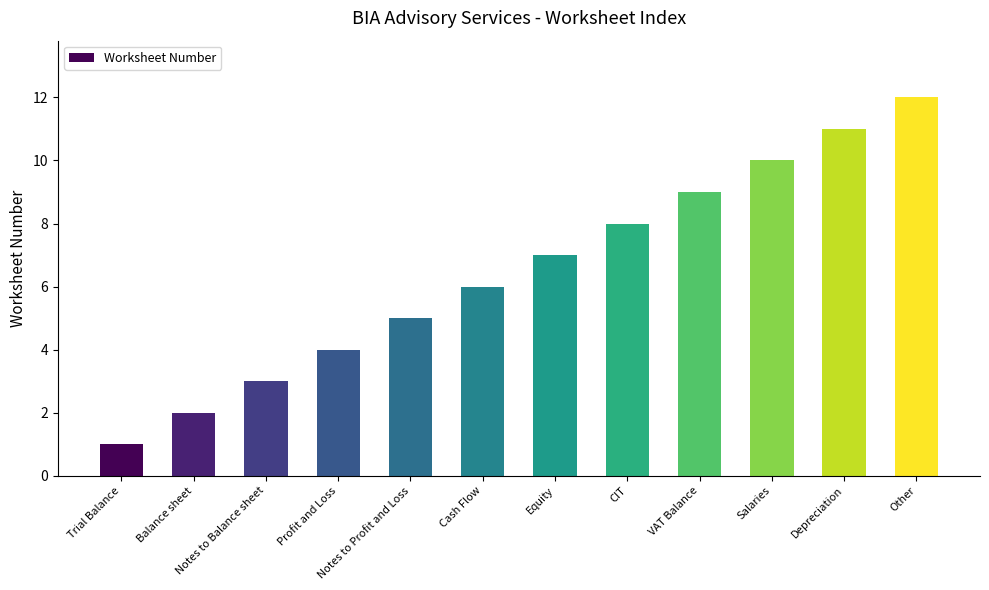

Are the bars grouped side by side (vs. stacked)?

No